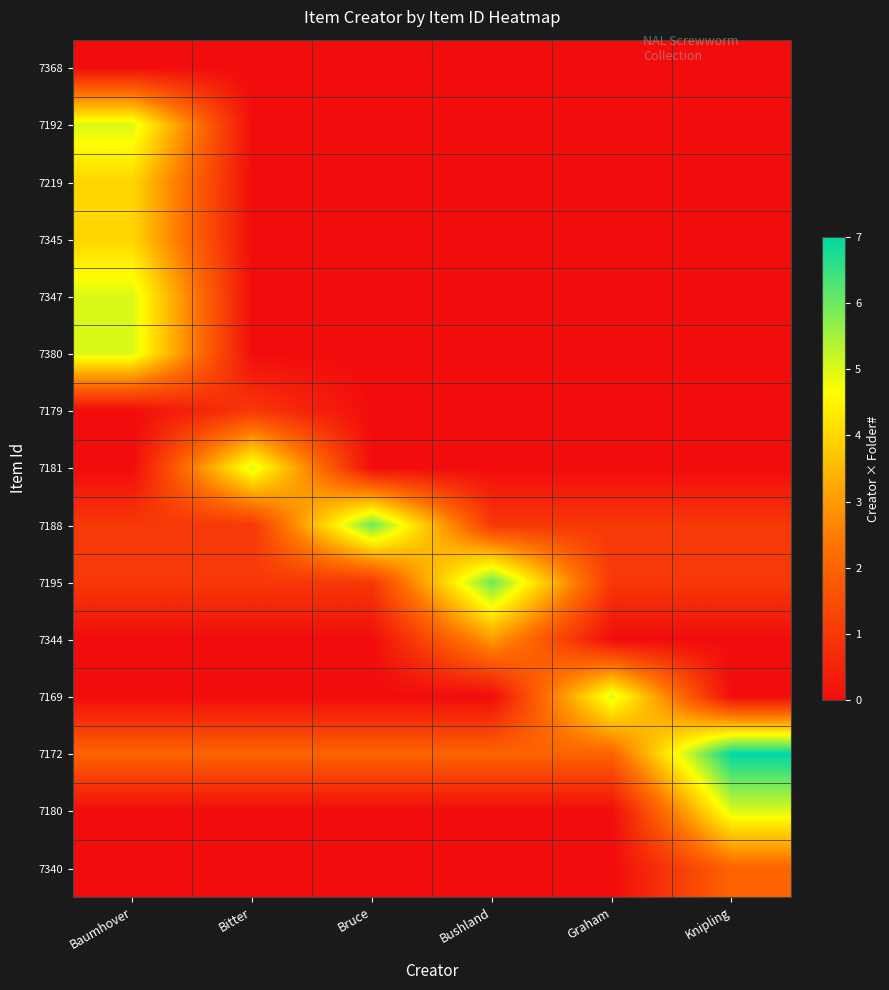

Reading left to right, extract all data points from this chart.

7368: Baumhover=0	Bitter=0	Bruce=0	Bushland=0	Graham=0	Knipling=0
7192: Baumhover=5	Bitter=0	Bruce=0	Bushland=0	Graham=0	Knipling=0
7219: Baumhover=4	Bitter=0	Bruce=0	Bushland=0	Graham=0	Knipling=0
7345: Baumhover=4	Bitter=0	Bruce=0	Bushland=0	Graham=0	Knipling=0
7347: Baumhover=5	Bitter=0	Bruce=0	Bushland=0	Graham=0	Knipling=0
7380: Baumhover=5	Bitter=0	Bruce=0	Bushland=0	Graham=0	Knipling=0
7179: Baumhover=0	Bitter=1	Bruce=0	Bushland=0	Graham=0	Knipling=0
7181: Baumhover=0	Bitter=5	Bruce=0	Bushland=0	Graham=0	Knipling=0
7188: Baumhover=1	Bitter=1	Bruce=6	Bushland=1	Graham=1	Knipling=1
7195: Baumhover=1	Bitter=1	Bruce=1	Bushland=6	Graham=1	Knipling=1
7344: Baumhover=0	Bitter=0	Bruce=0	Bushland=3	Graham=0	Knipling=0
7169: Baumhover=0	Bitter=0	Bruce=0	Bushland=0	Graham=5	Knipling=0
7172: Baumhover=2	Bitter=2	Bruce=2	Bushland=2	Graham=2	Knipling=7
7180: Baumhover=0	Bitter=0	Bruce=0	Bushland=0	Graham=0	Knipling=5
7340: Baumhover=0	Bitter=0	Bruce=0	Bushland=0	Graham=0	Knipling=2